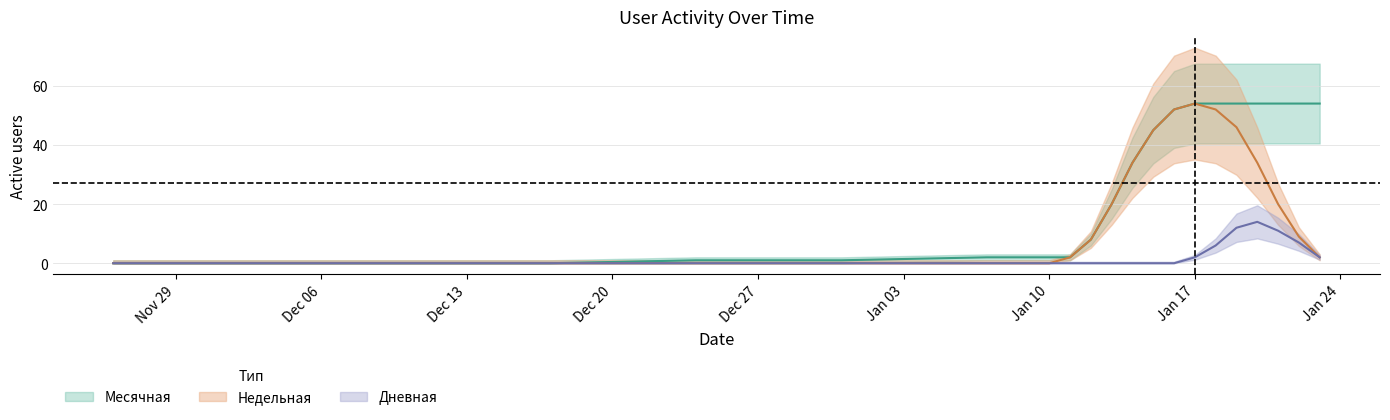

Rank the categories by Недельная value from highest to lowest.

2023-01-17, 2023-01-16, 2023-01-18, 2023-01-19, 2023-01-15, 2023-01-14, 2023-01-20, 2023-01-13, 2023-01-21, 2023-01-22, 2023-01-12, 2023-01-11, 2023-01-23, 2022-11-26, 2022-12-03, 2022-12-10, 2022-12-17, 2022-12-24, 2022-12-31, 2023-01-07, 2023-01-08, 2023-01-09, 2023-01-10